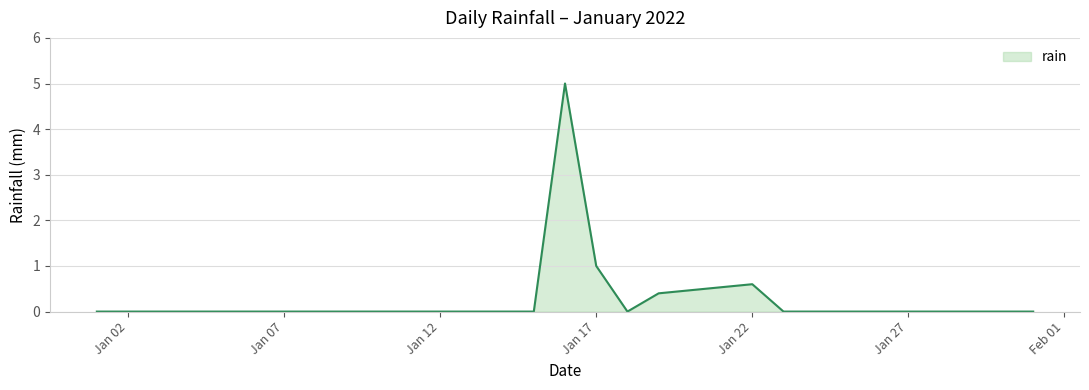

What is the difference between the maximum and minimum values?

5.0